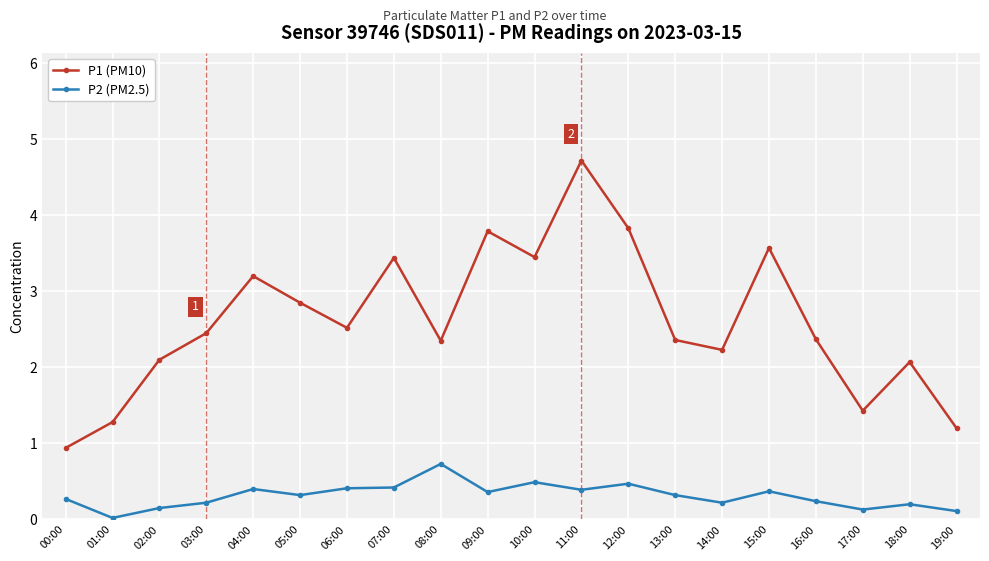

What is the spread (max minus min) of values at 14:00?

2.0